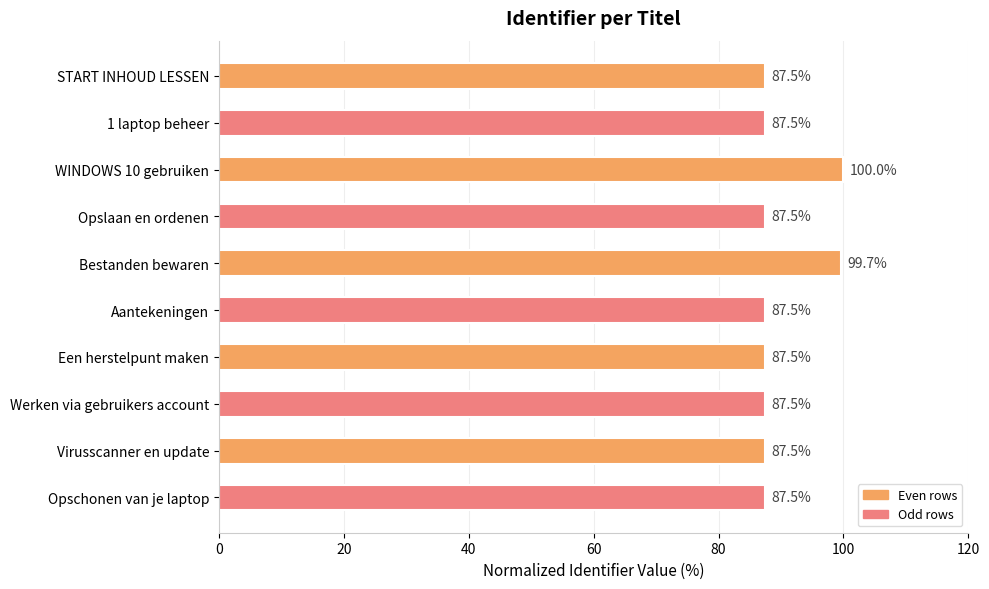

Is it true that the value at Aantekeningen is 87.5?

True